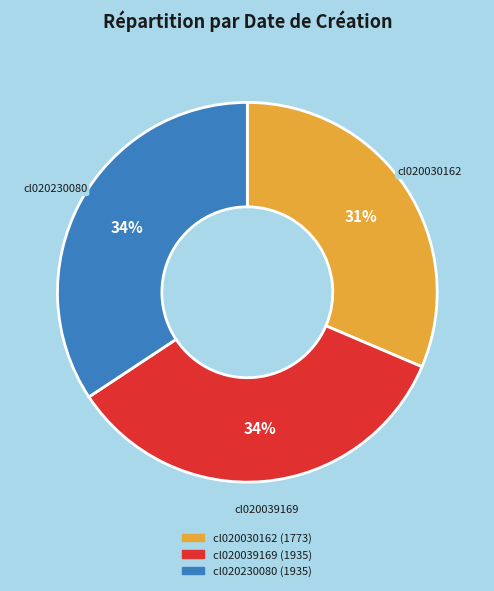

What is the smallest slice in the pie chart?

cl020030162